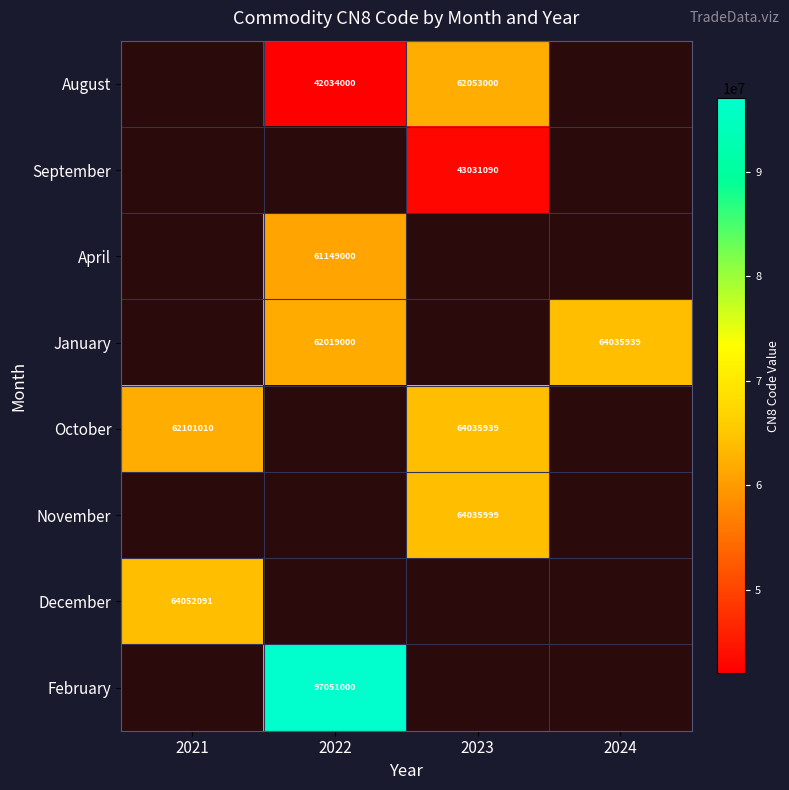

The value of April at 2022 is 61149000. True or false?

True